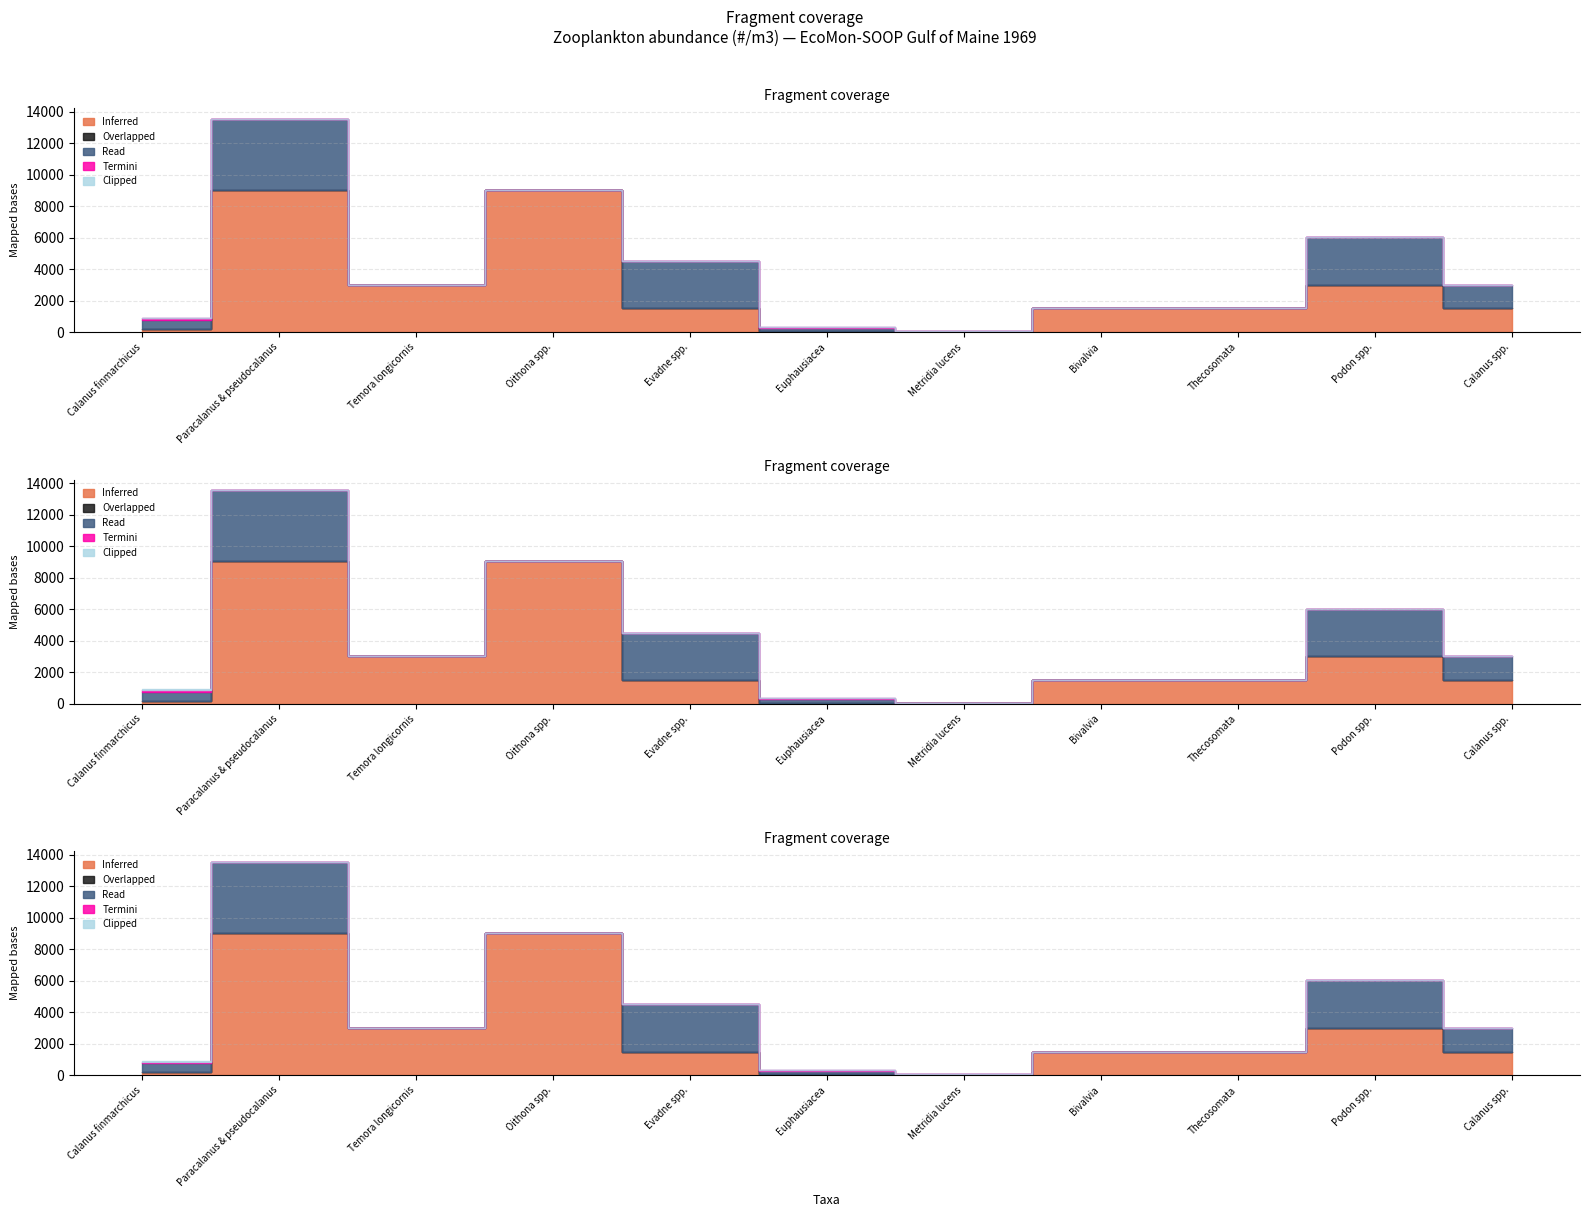

True or false: Overlapped and Termini intersect in this chart.

False